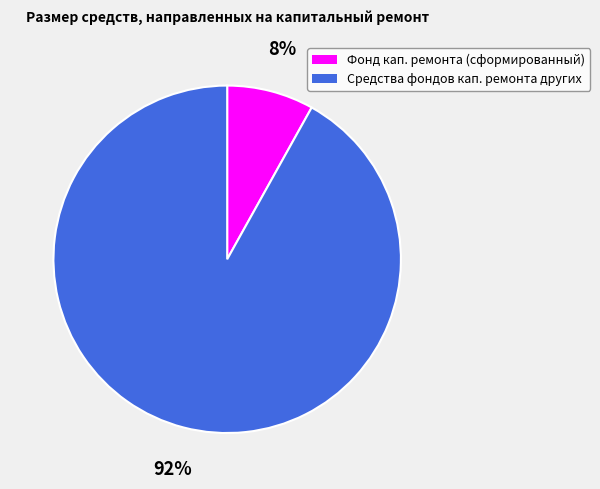

What is the smallest slice in the pie chart?

Фонд кап. ремонта (сформированный)